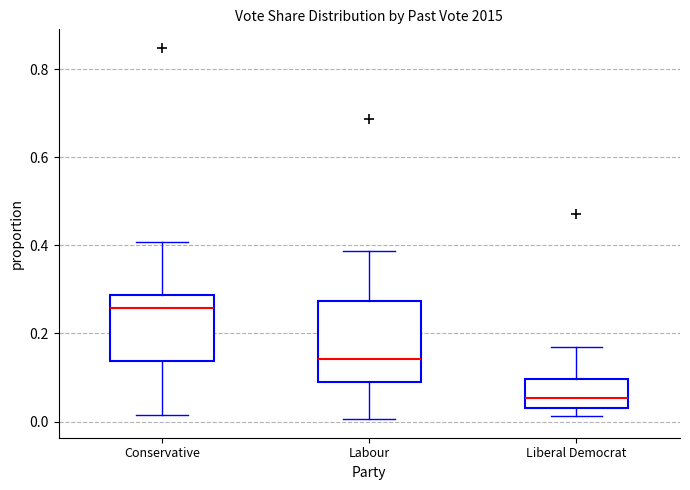

Reading left to right, transcribe this box plot: for each box, give where its median line is, the range the box spans, and where its two whiskers end, as read against the y-axis. The values are not printed on the chart, so give them approximately, as read against the axis.

Conservative: median 0.26, box 0.14 to 0.28, whiskers 0.02 to 0.40
Labour: median 0.14, box 0.10 to 0.28, whiskers 0.00 to 0.38
Liberal Democrat: median 0.06, box 0.04 to 0.10, whiskers 0.02 to 0.16